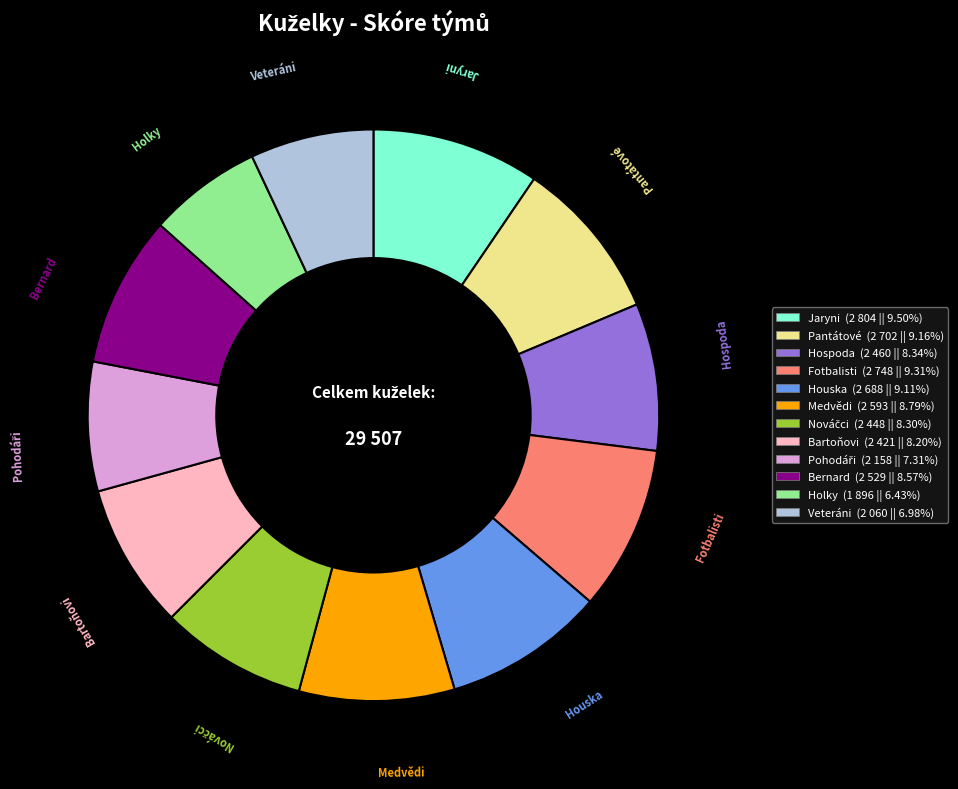

What is the smallest slice in the pie chart?

Holky